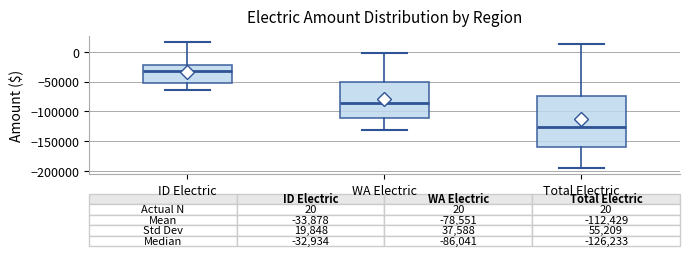

Which box has the lowest median line?

Total Electric